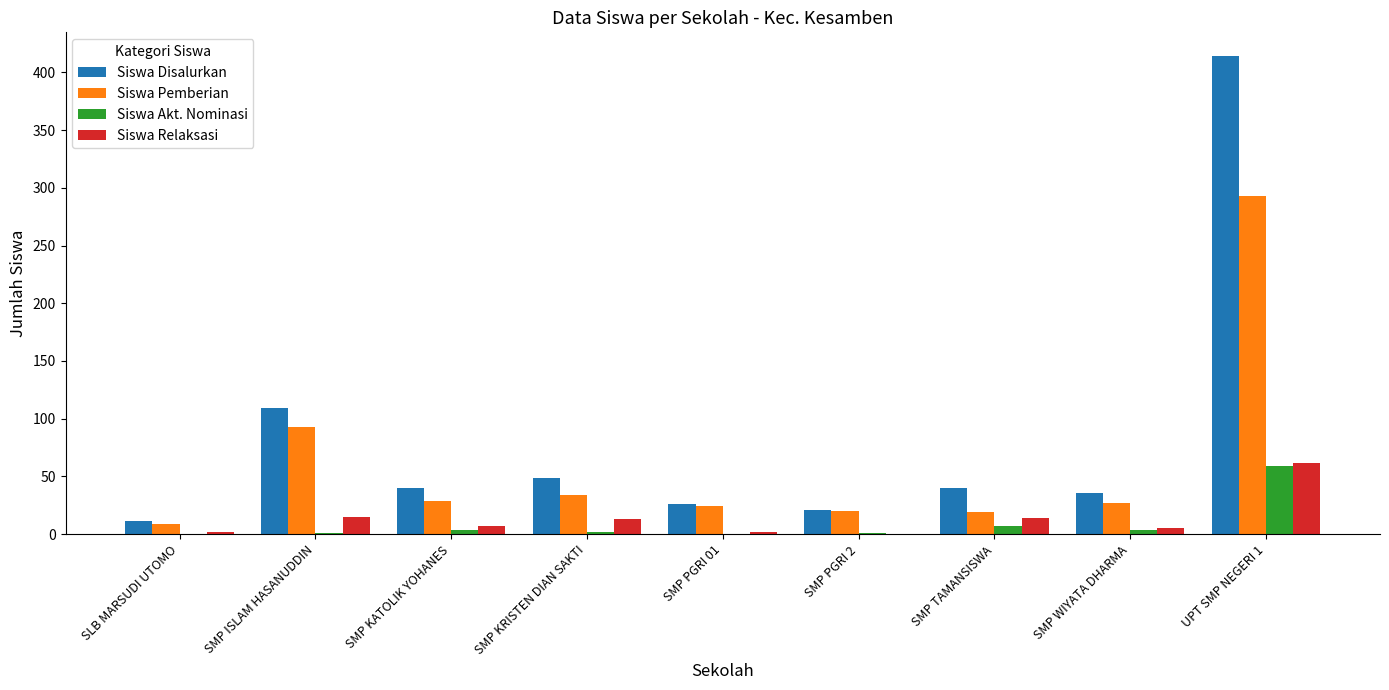

Which category has the highest value across all series?

UPT SMP NEGERI 1